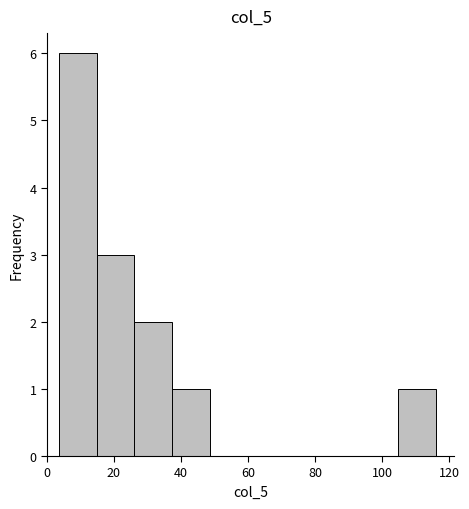

Which range on the x-axis has the tallest bar?

4 to 14